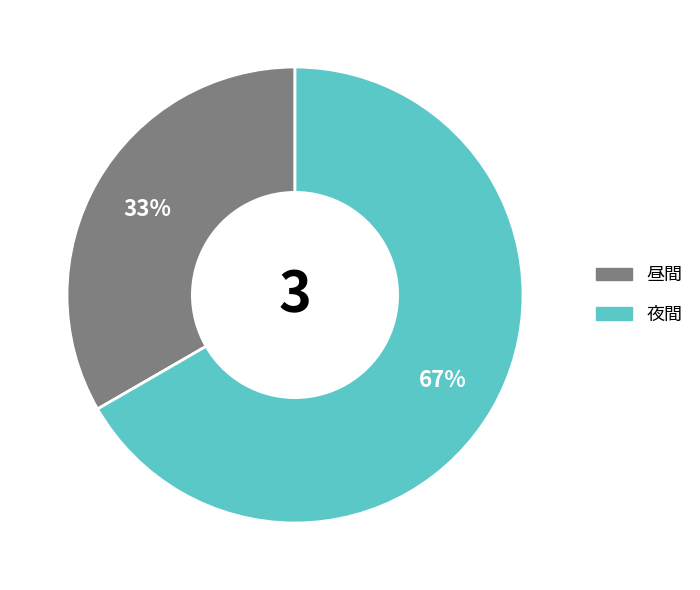

Combined, do 夜間 and 昼間 account for over 50%?

Yes